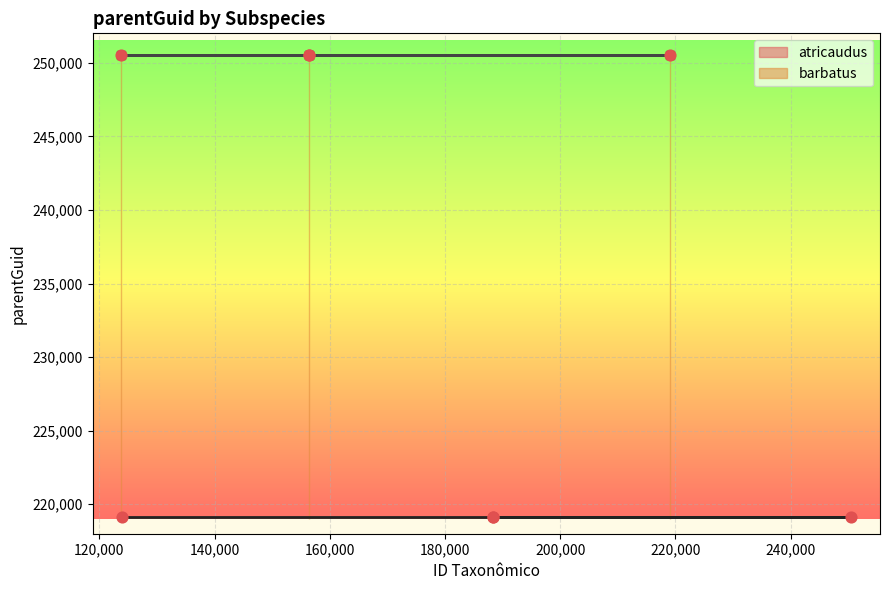

Which series has the largest Y range (max minus min)?

atricaudus